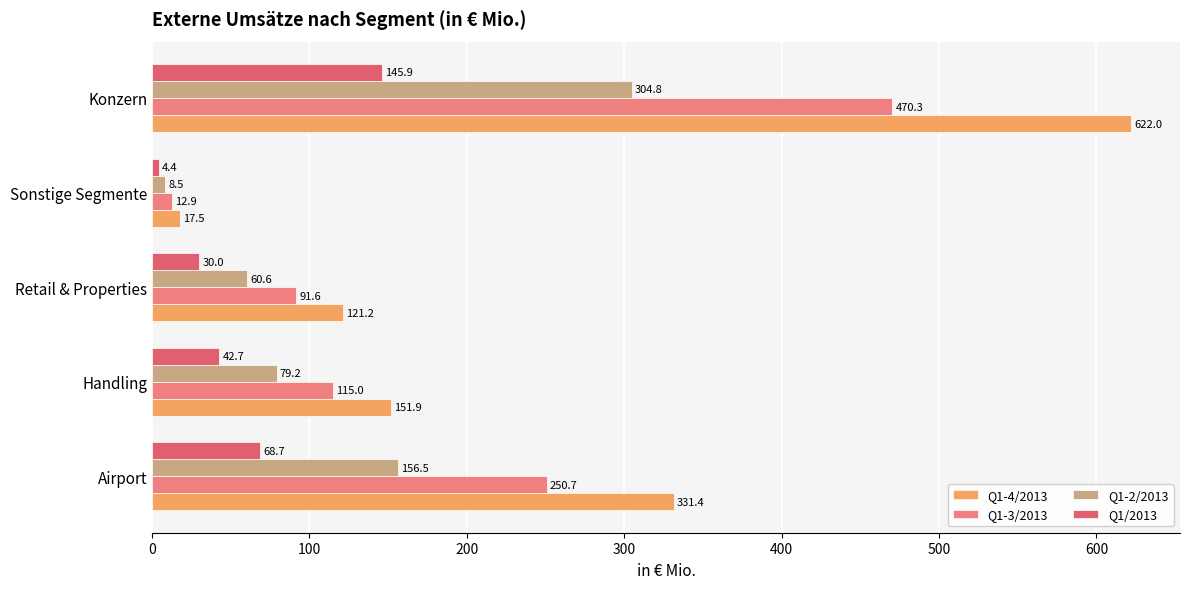

What is the minimum value shown in the chart?

4.4